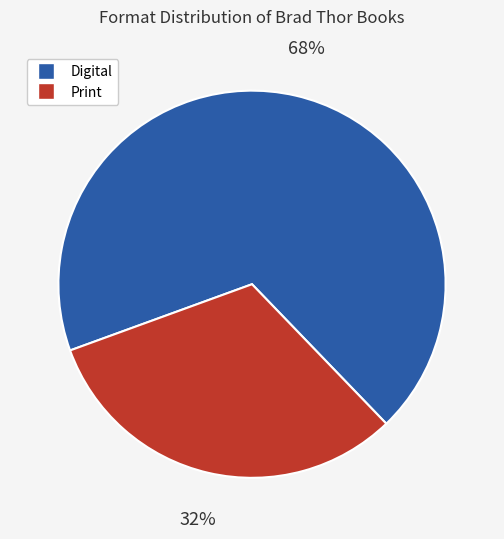

To the nearest percent, what is the average slice percentage?

50%